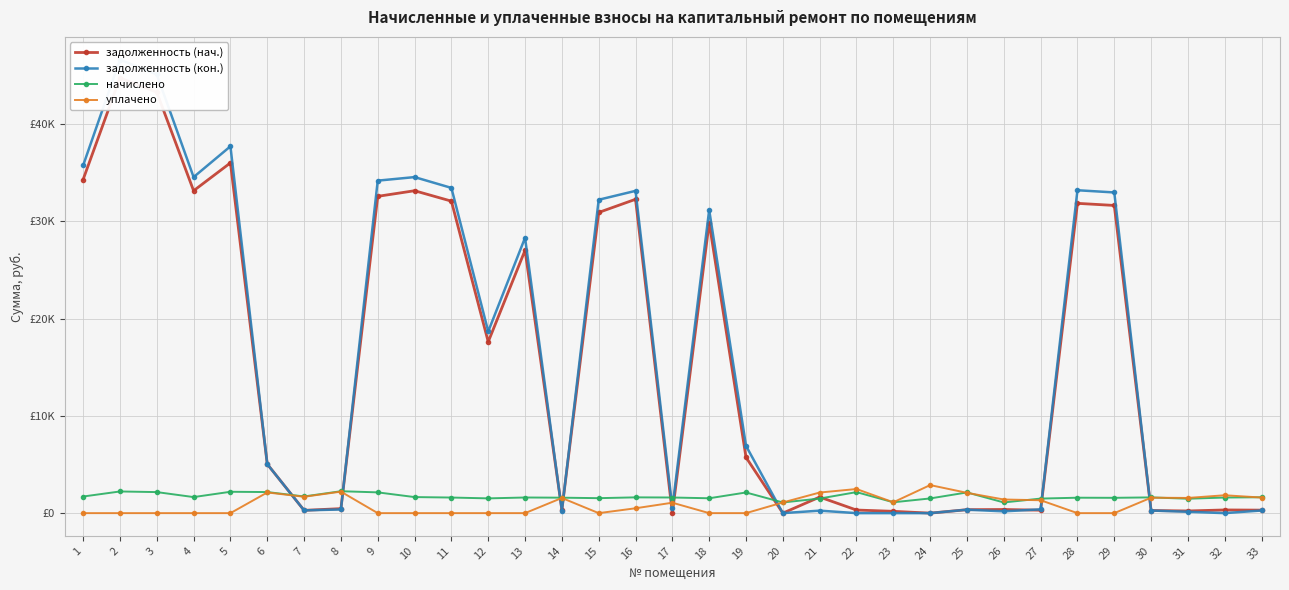

The value of задолженность (нач.) at 6 is 1669.6. True or false?

False